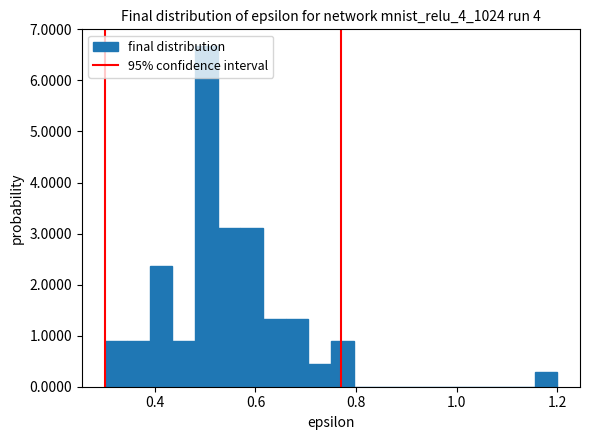

Read against the x-axis, roughly where is the centre of the tallest bar?

0.50